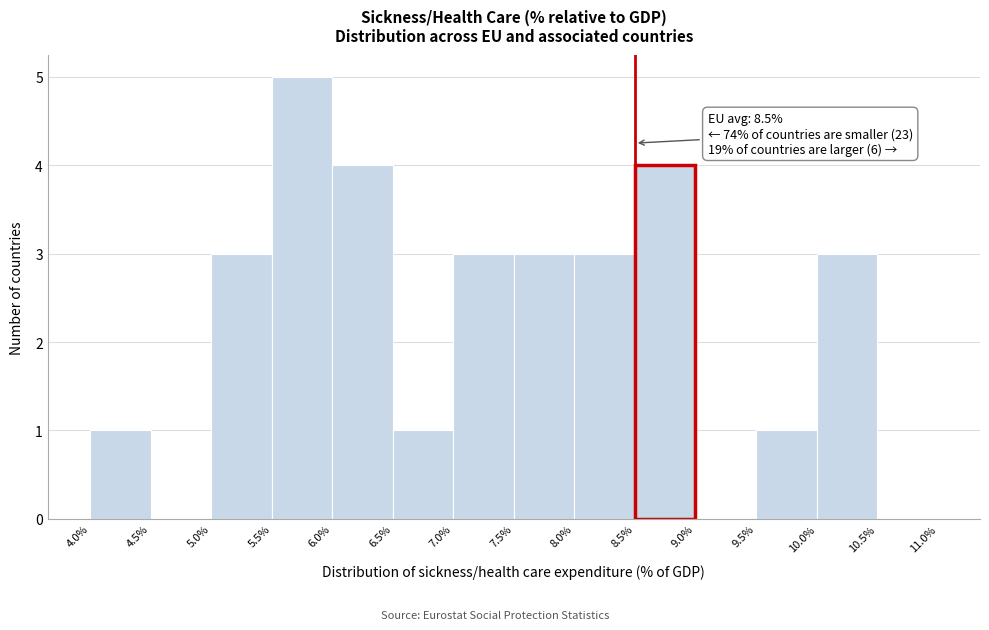

Which range on the x-axis has the tallest bar?

5.5% to 6.0%